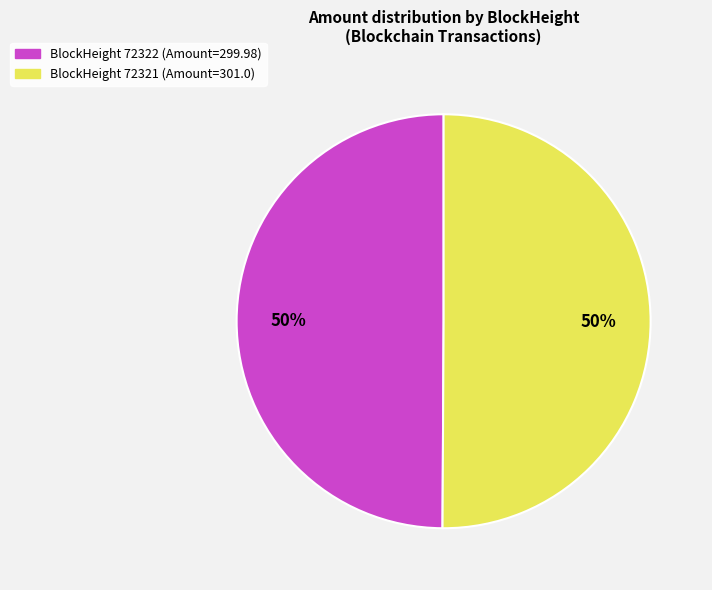

To the nearest percent, what is the average slice percentage?

50%